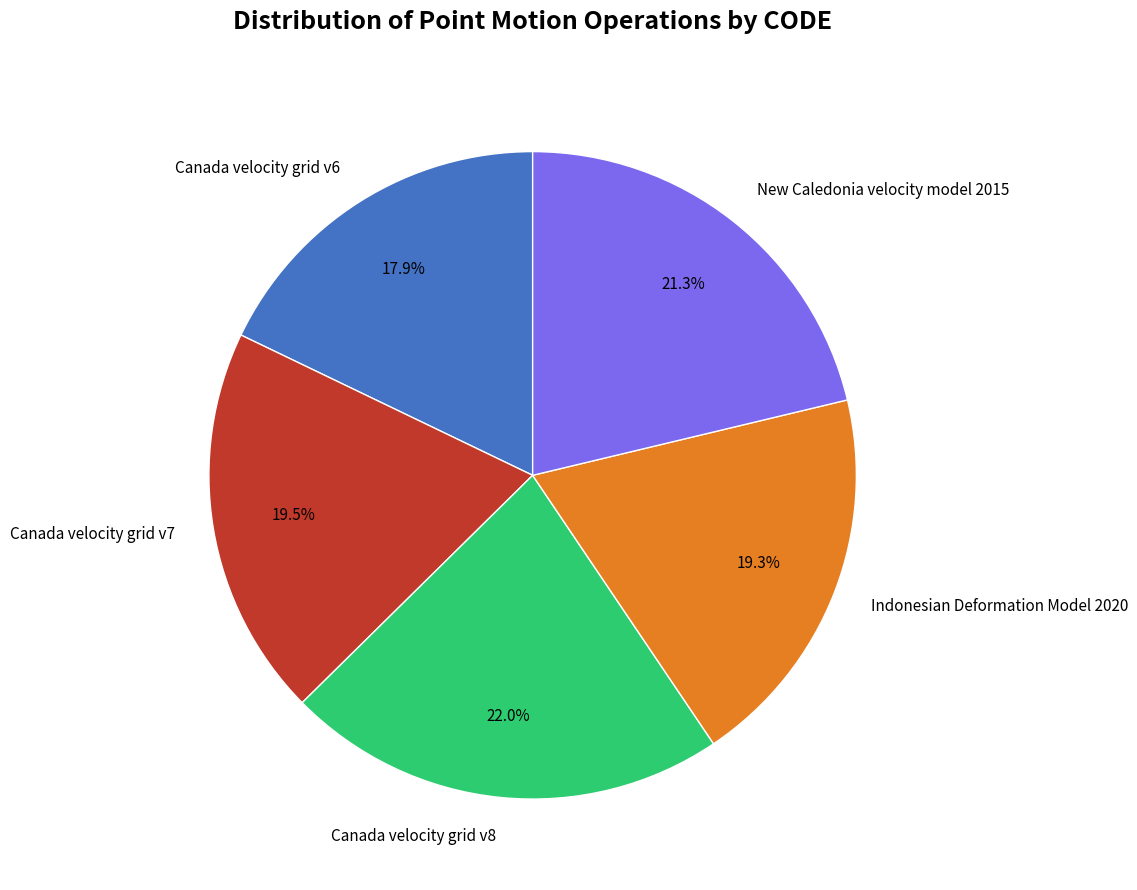

How many segments does this pie chart have?

5